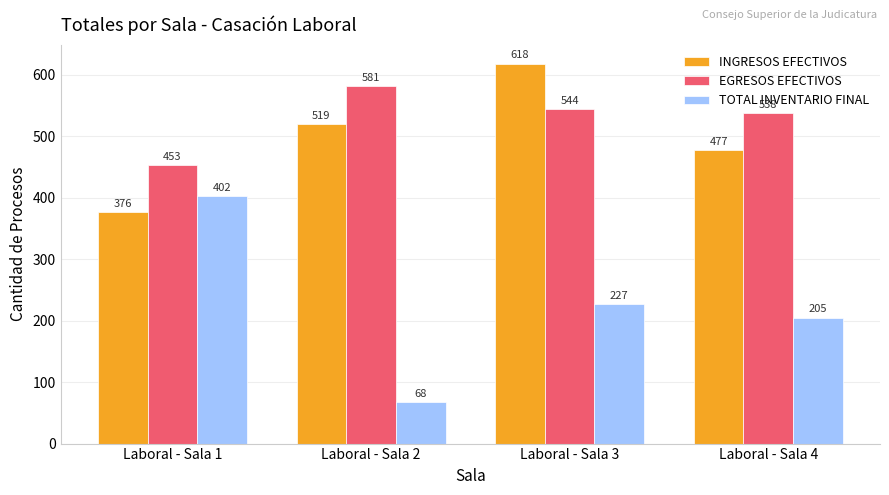

What is the minimum value for INGRESOS EFECTIVOS?

376